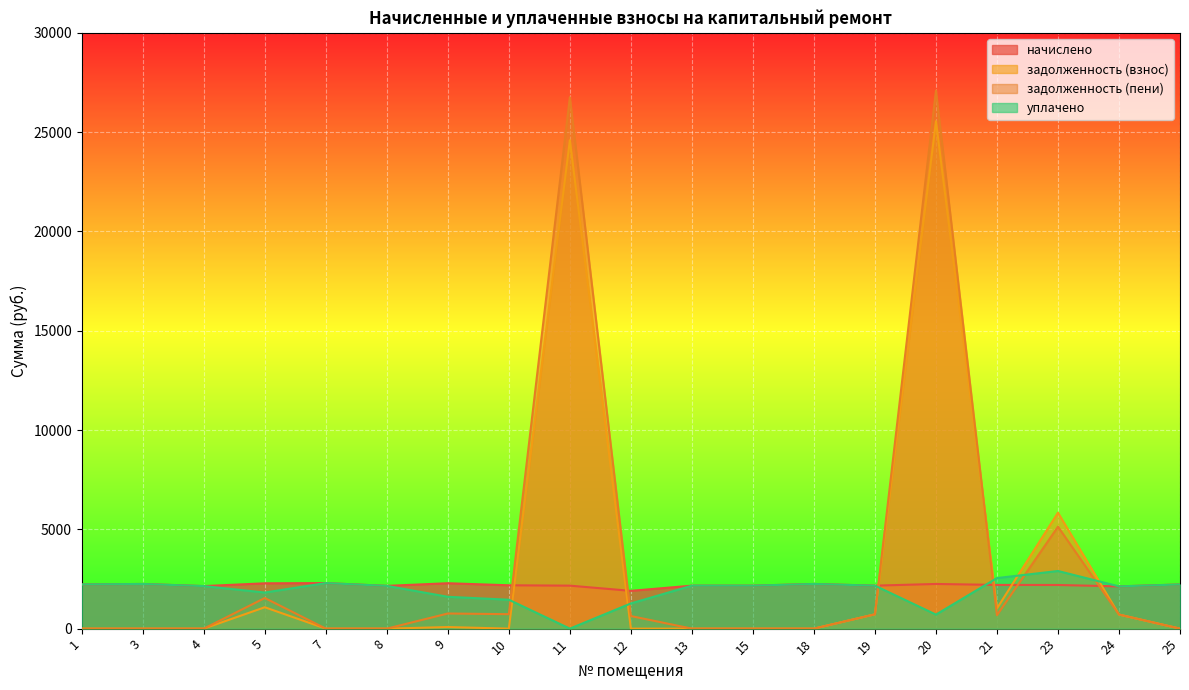

Reading left to right, extract all data points from this chart.

начислено: 2227.0	2249.1	2142.2	2282.2	2293.3	2153.2	2285.9	2182.7	2164.3	1902.5	2164.3	2164.3	2249.1	2164.3	2249.1	2201.1	2197.4	2127.4	2223.3
задолженность (взнос): 0.0	0.0	0.0	1076.7	0.0	0.0	78.9	0.0	24594.1	0.0	0.0	0.0	0.0	721.4	25549.5	1019.6	5838.4	709.1	0.0
задолженность (пени): 0.0	0.0	0.0	1541.1	0.0	0.0	762.0	727.6	26758.4	634.2	0.0	0.0	0.0	721.4	27092.2	674.8	5133.2	709.1	0.0
уплачено: 2227.0	2249.1	2142.2	1817.9	2293.3	2153.2	1602.8	1455.1	0.0	1268.3	2164.3	2164.3	2249.1	2164.3	706.4	2545.9	2902.6	2127.4	2223.3